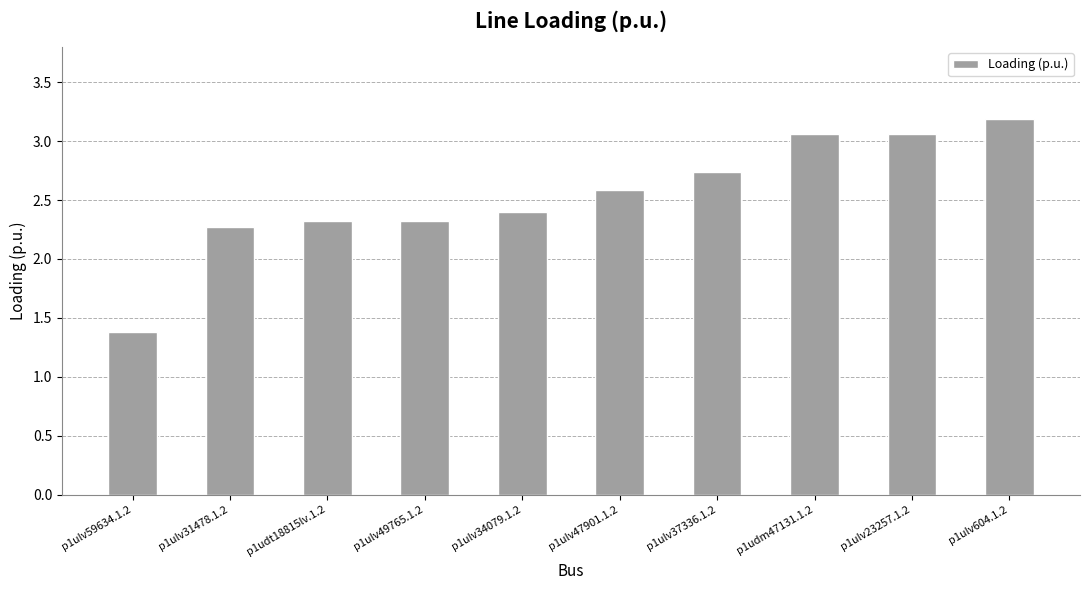

Where does the data first go above 2?

p1ulv31478.1.2